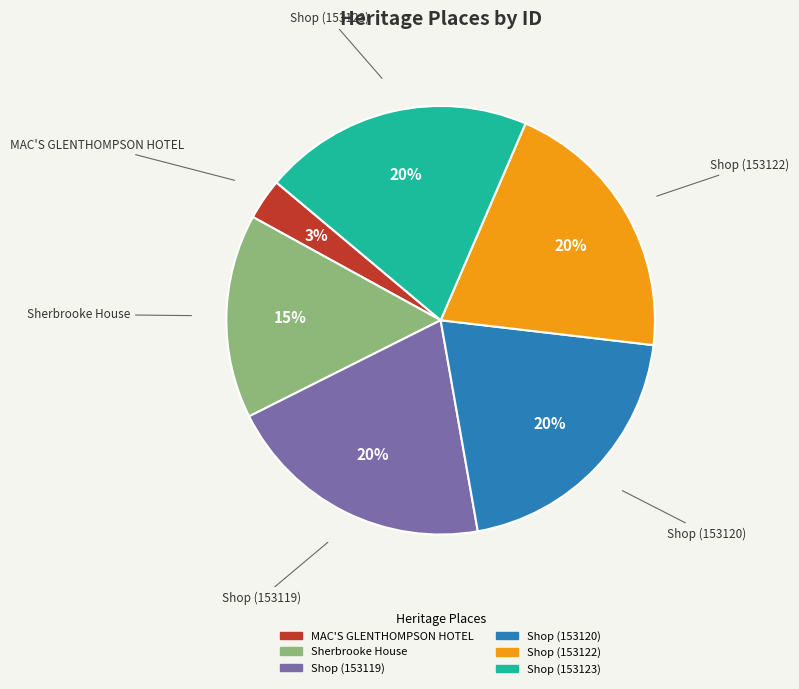

To the nearest percent, what is the difference between the Sherbrooke House and Shop (153120) slice percentages?

5%